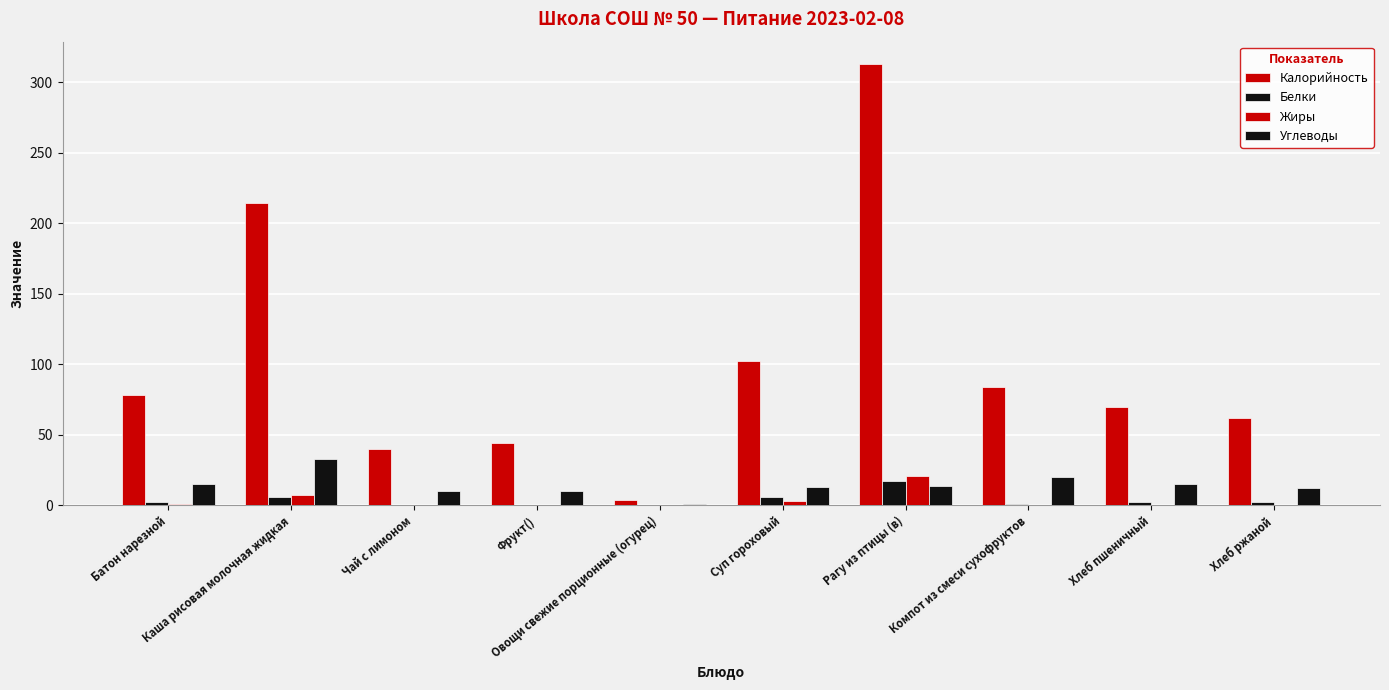

True or false: Калорийность has a value of 23 at Суп гороховый.

False